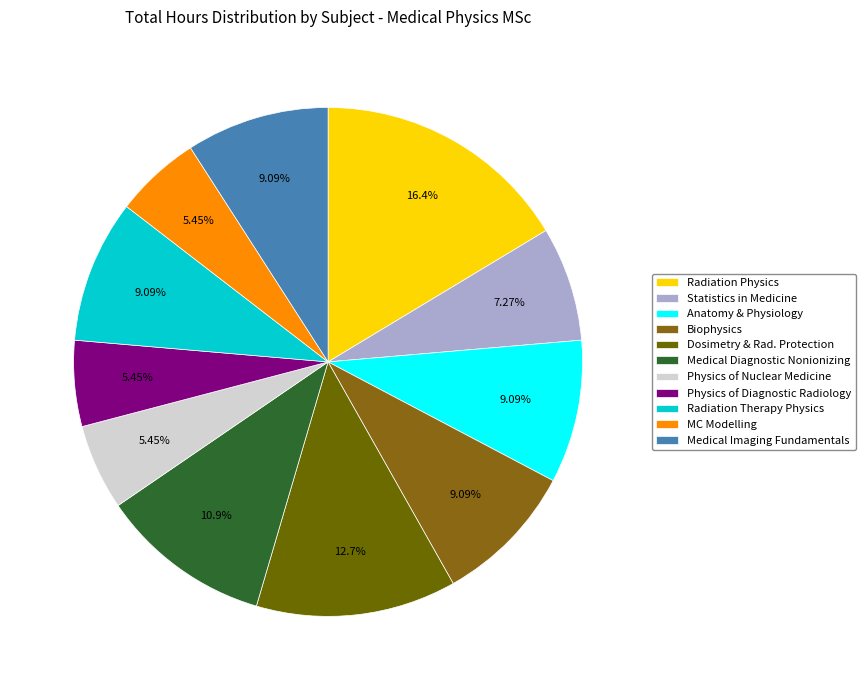

How many slices are in this pie chart?

11